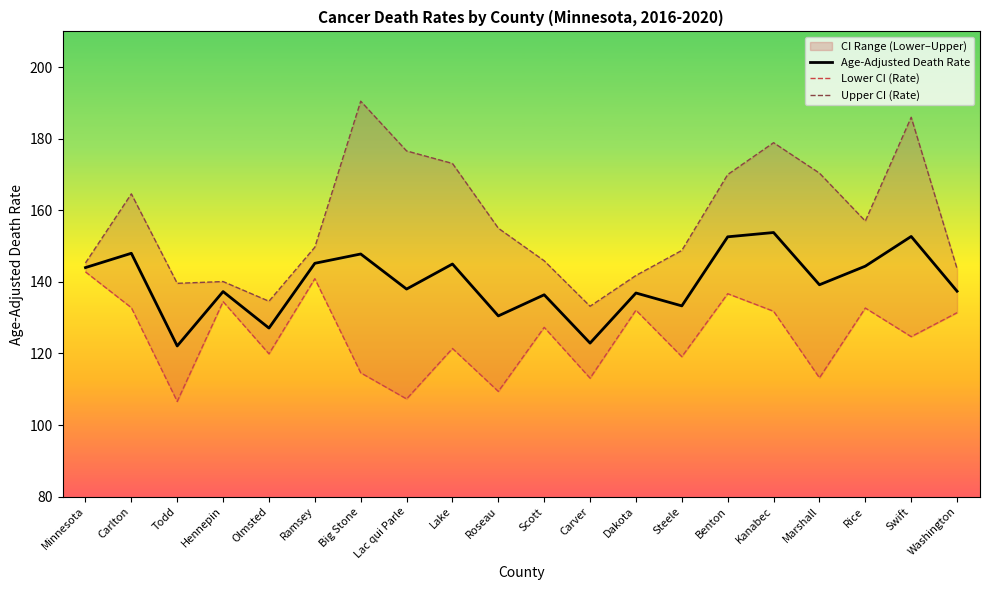

Reading left to right, what are all the values shown in this chart?

Age-Adjusted Death Rate: Minnesota=144.0	Carlton=148.0	Todd=122.1	Hennepin=137.3	Olmsted=127.1	Ramsey=145.2	Big Stone=147.8	Lac qui Parle=138.0	Lake=145.0	Roseau=130.5	Scott=136.4	Carver=122.9	Dakota=136.9	Steele=133.3	Benton=152.6	Kanabec=153.8	Marshall=139.2	Rice=144.4	Swift=152.7	Washington=137.4
Lower CI (Rate): Minnesota=142.8	Carlton=132.8	Todd=106.6	Hennepin=134.5	Olmsted=119.9	Ramsey=140.9	Big Stone=114.6	Lac qui Parle=107.3	Lake=121.4	Roseau=109.4	Scott=127.3	Carver=113.1	Dakota=132.1	Steele=119.1	Benton=136.7	Kanabec=131.8	Marshall=113.2	Rice=132.7	Swift=124.7	Washington=131.4
Upper CI (Rate): Minnesota=145.3	Carlton=164.6	Todd=139.6	Hennepin=140.1	Olmsted=134.6	Ramsey=149.7	Big Stone=190.5	Lac qui Parle=176.6	Lake=173.1	Roseau=155.0	Scott=145.9	Carver=133.2	Dakota=141.8	Steele=148.8	Benton=170.0	Kanabec=178.9	Marshall=170.4	Rice=157.0	Swift=186.0	Washington=143.7